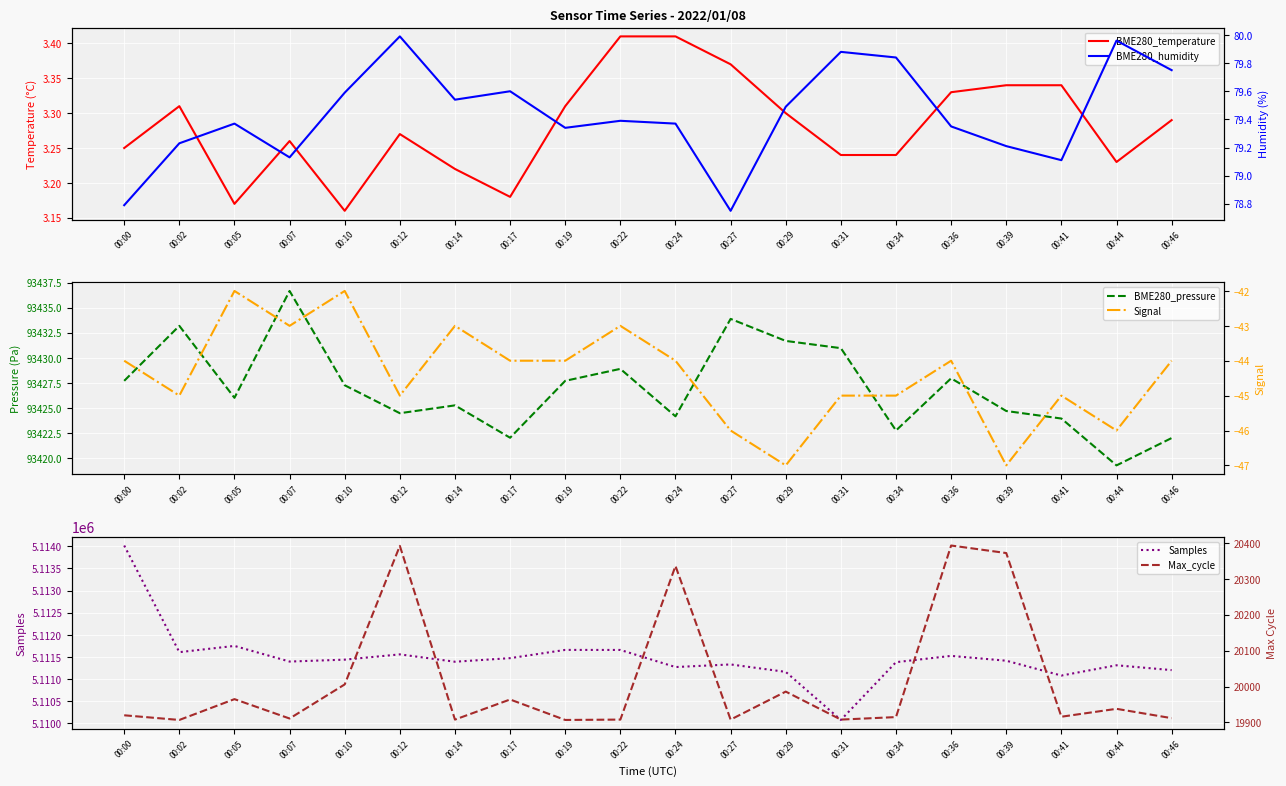

True or false: Samples has a value of 3284380.2 at 00:34.

False